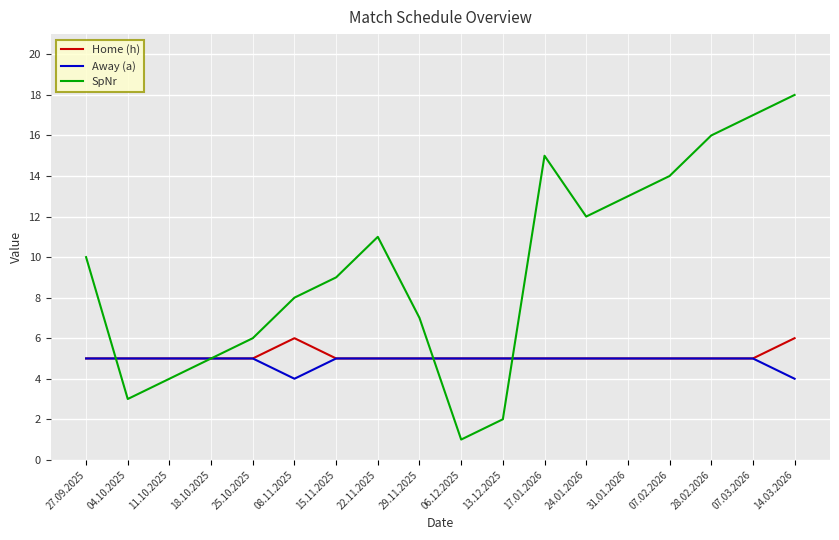

Reading right to left, what are all the values shown in this chart?

Home (h): 6	5	5	5	5	5	5	5	5	5	5	5	6	5	5	5	5	5
Away (a): 4	5	5	5	5	5	5	5	5	5	5	5	4	5	5	5	5	5
SpNr: 18	17	16	14	13	12	15	2	1	7	11	9	8	6	5	4	3	10